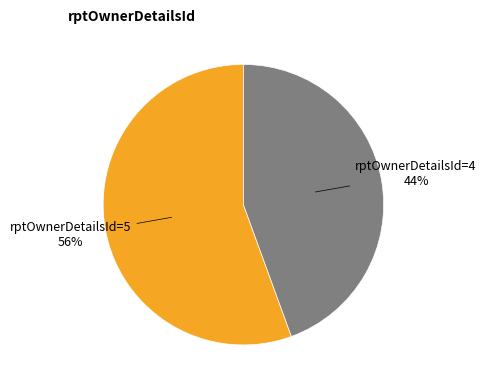

To the nearest percent, what is the average slice percentage?

50%